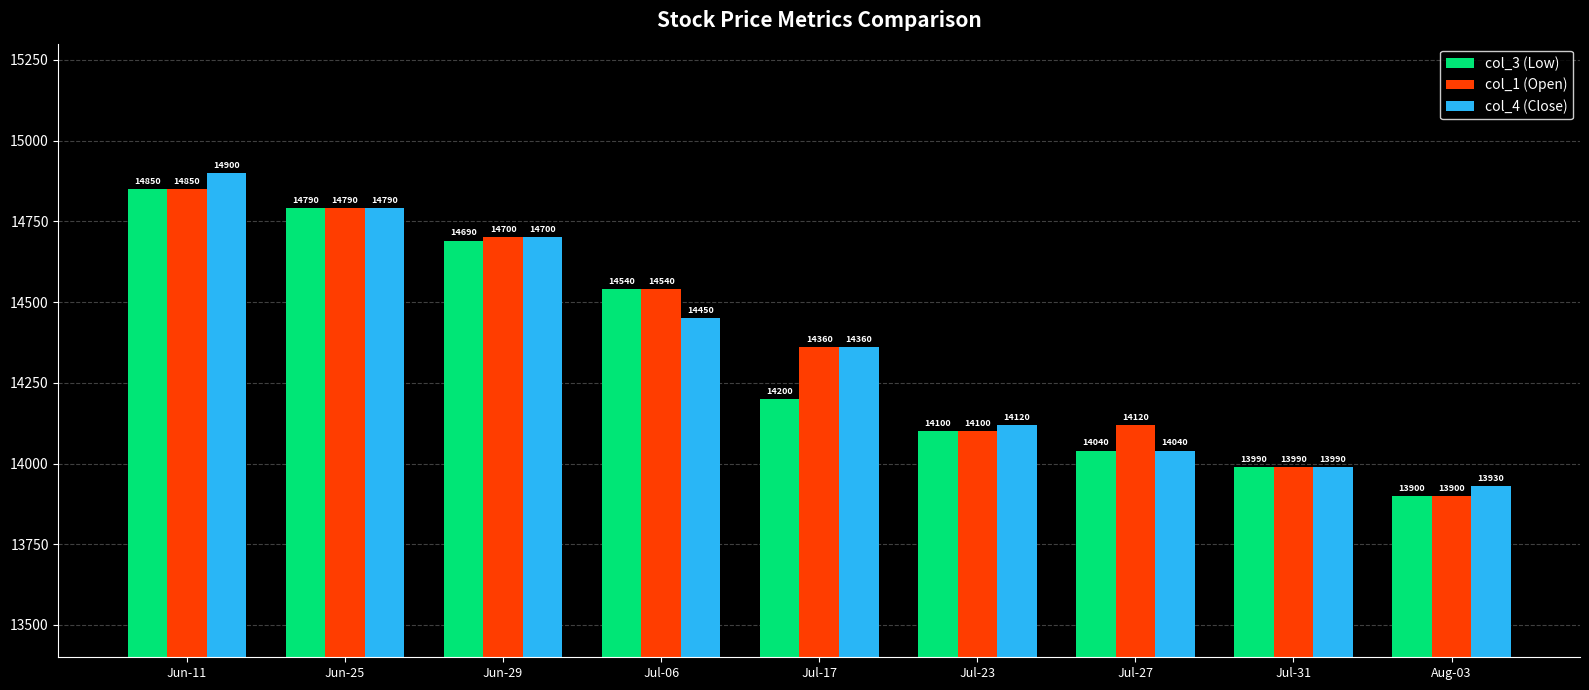

At how many categories does at least one series exceed 13909?

9